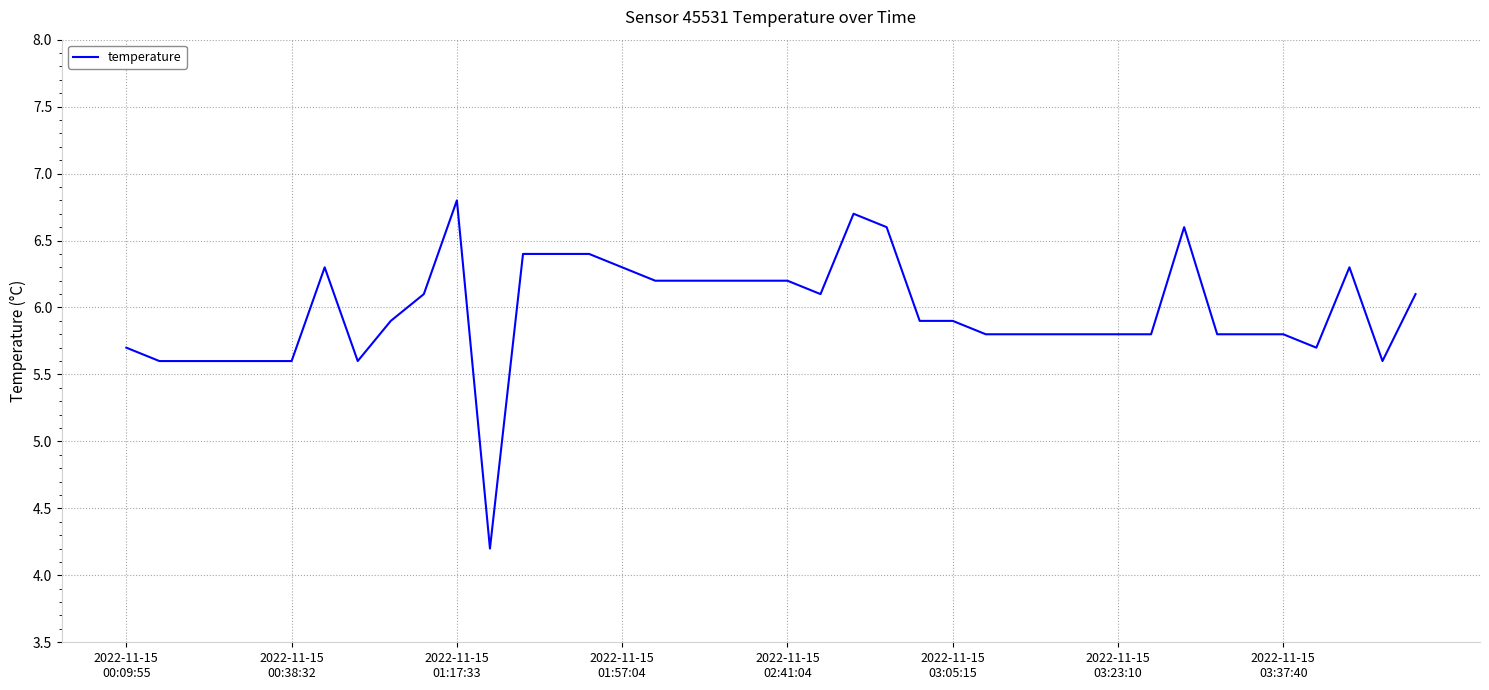

How many lines are shown in the chart?

1